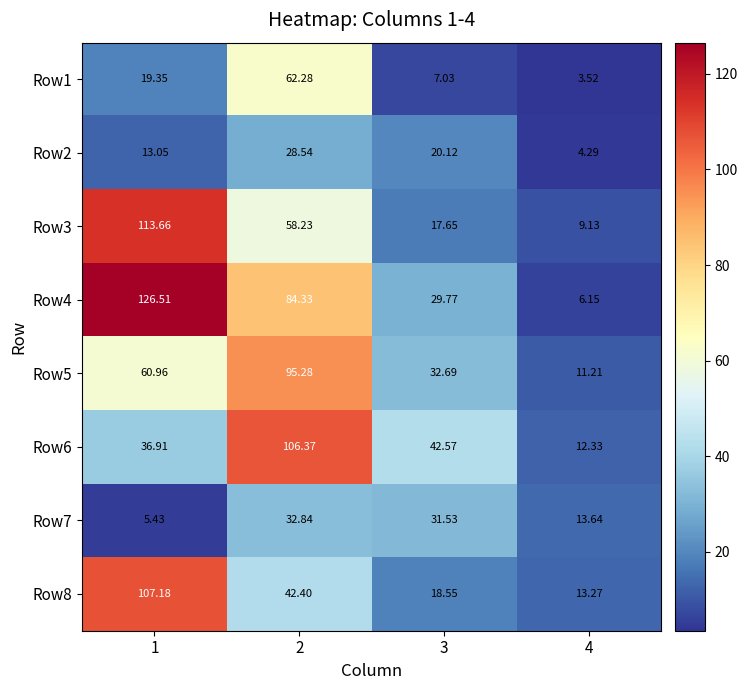

What is the maximum value shown in the chart?

126.5